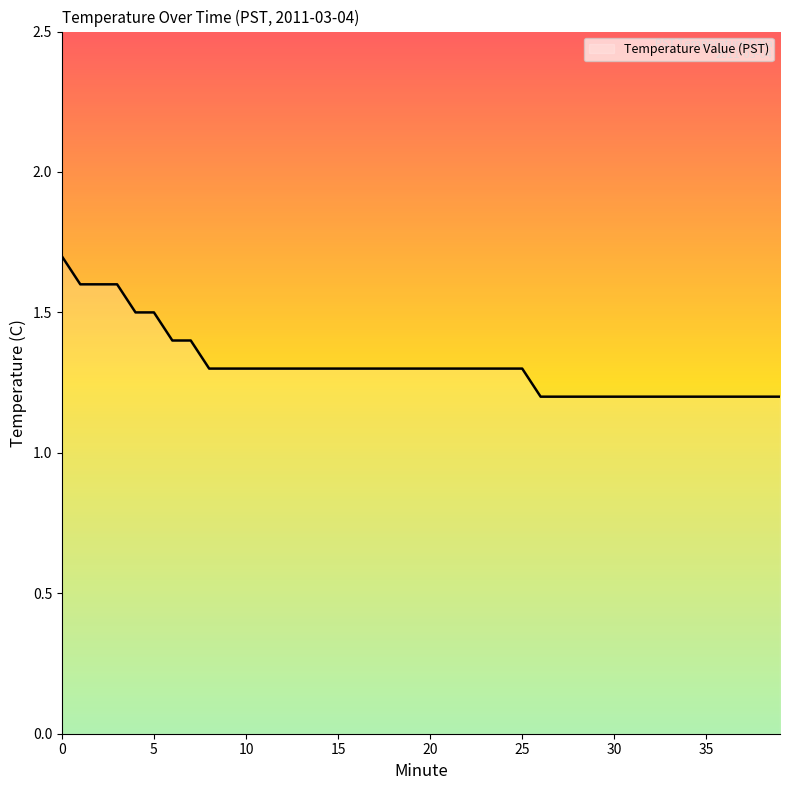

What is the average value?

1.3